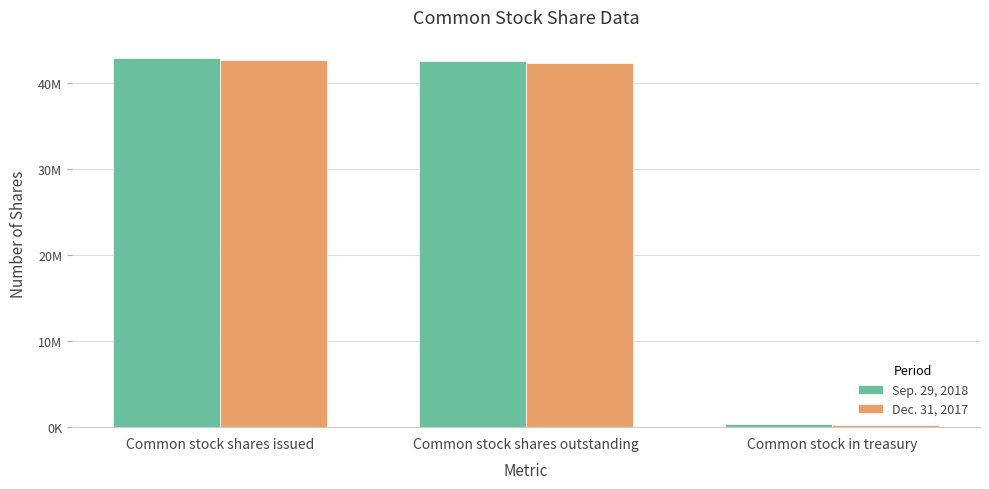

What is the minimum value for Dec. 31, 2017?

285120